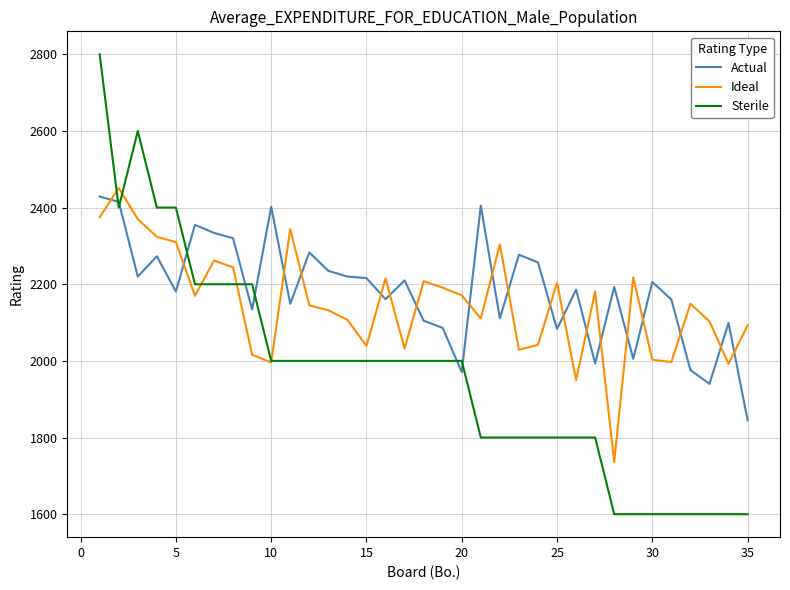

Which series ends up on top after the final intersection of Actual and Sterile?

Actual